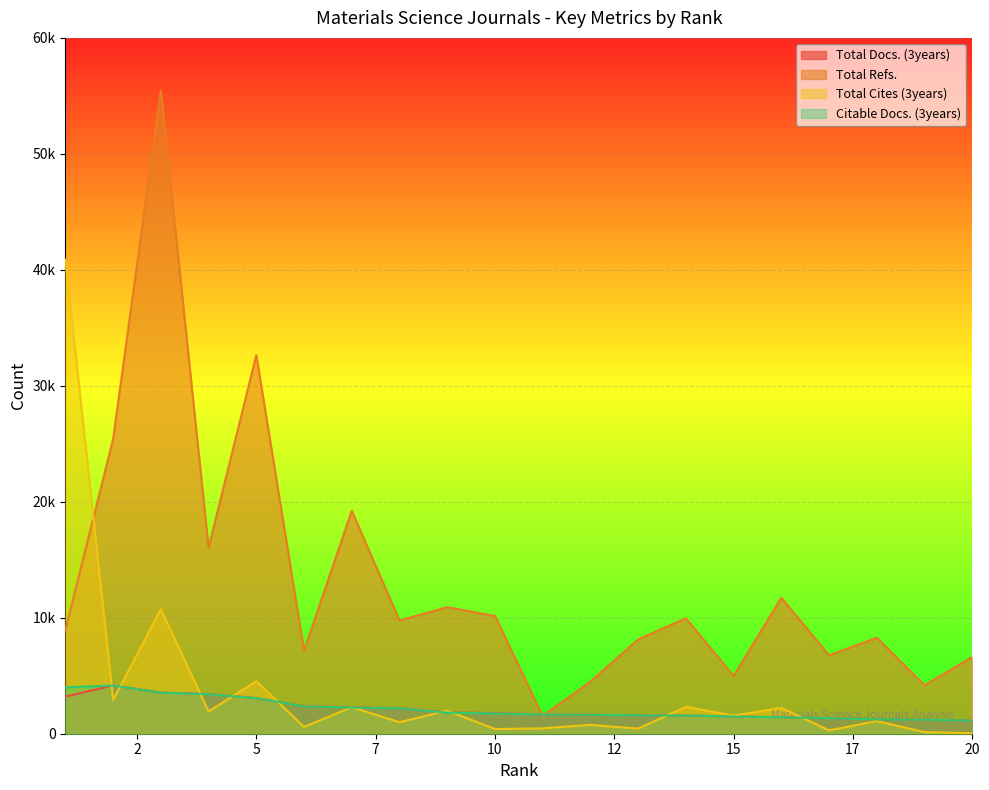

Which category has the highest value in the Total Cites (3years) series?

1